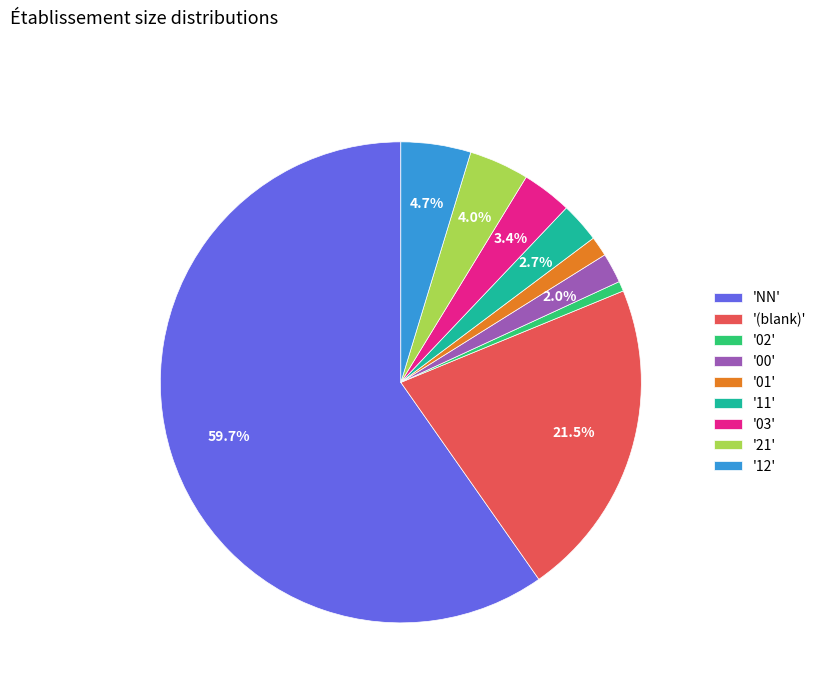

What is the largest slice in the pie chart?

'NN'